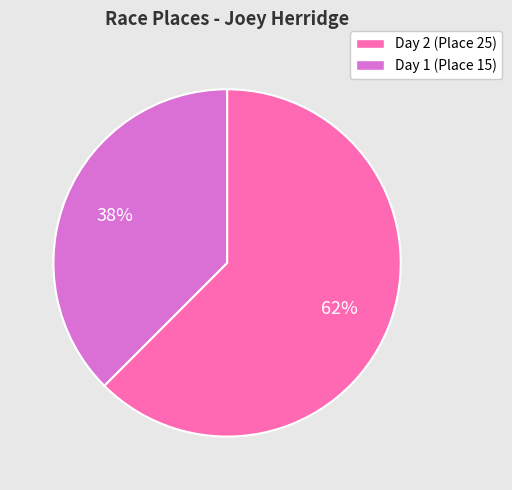

Does any single category account for the majority?

Yes